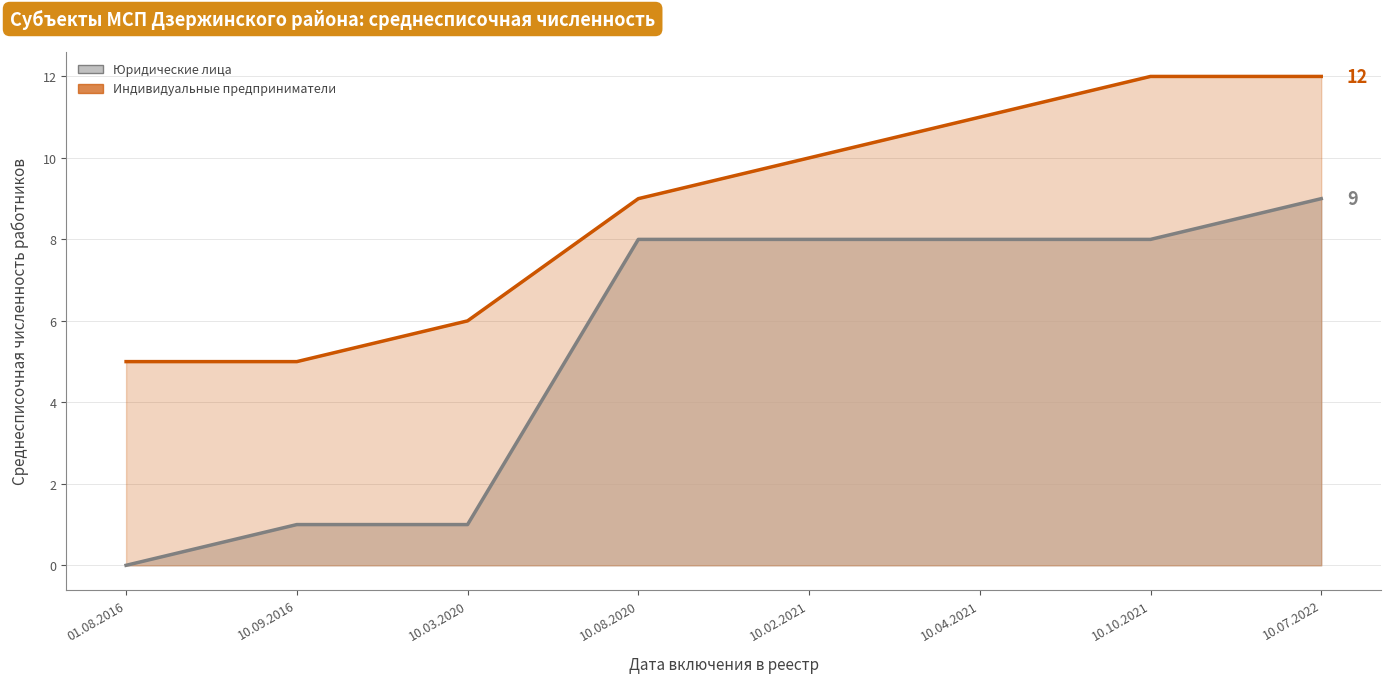

Between 10.08.2020 and 10.04.2021, which series saw the biggest shift?

ИП (линия)